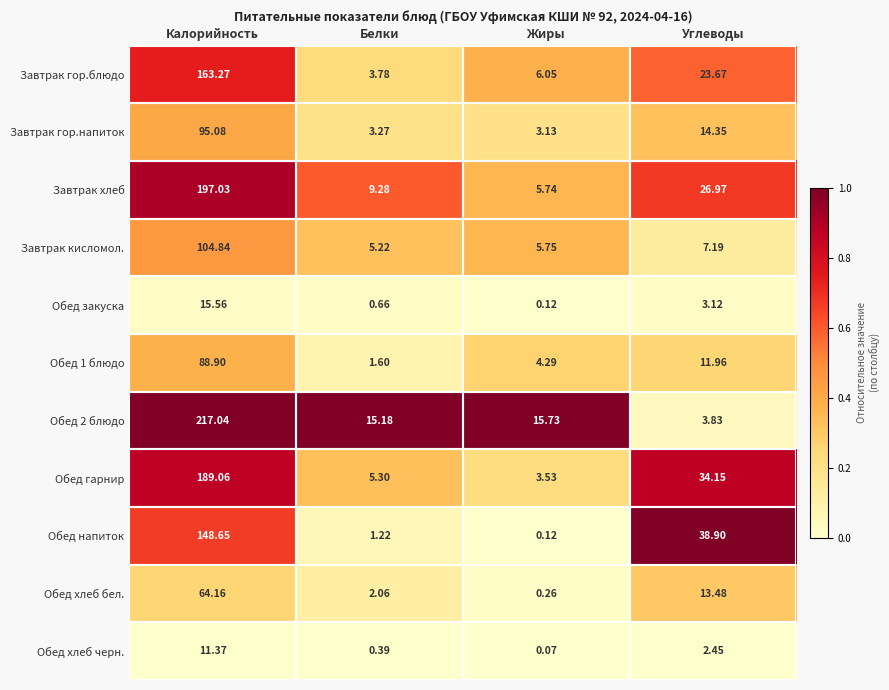

At which label is Завтрак кисломол. closest to 55?

Углеводы